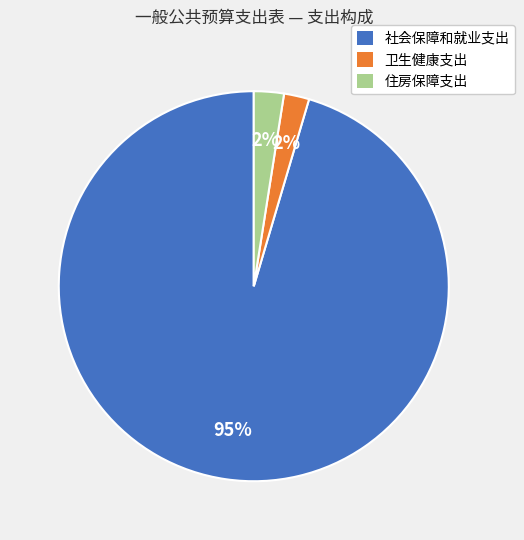

Which category has the biggest portion of the pie?

社会保障和就业支出